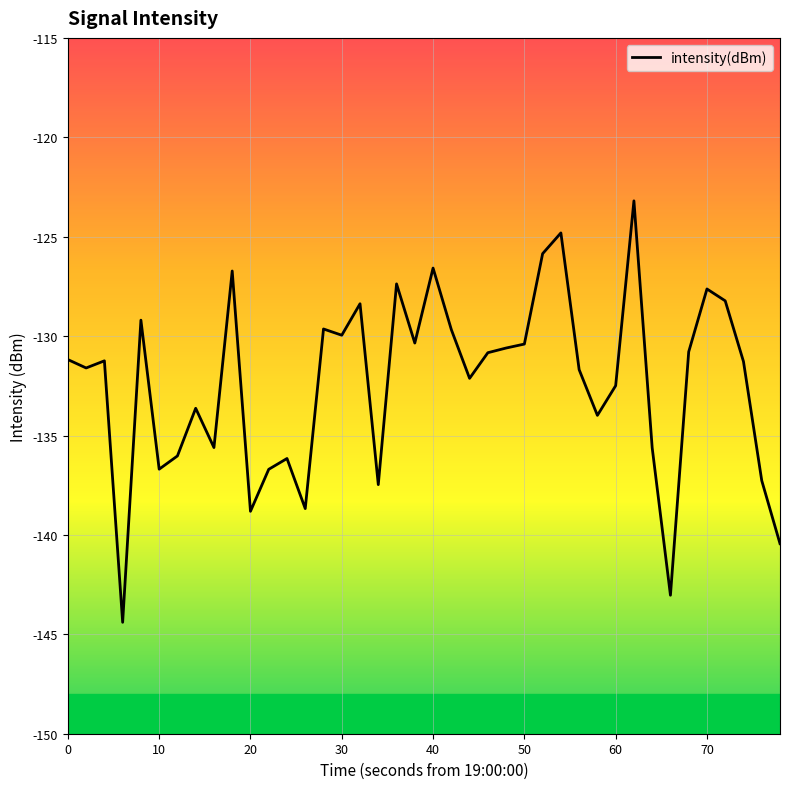

What is the greatest value displayed?

-123.2